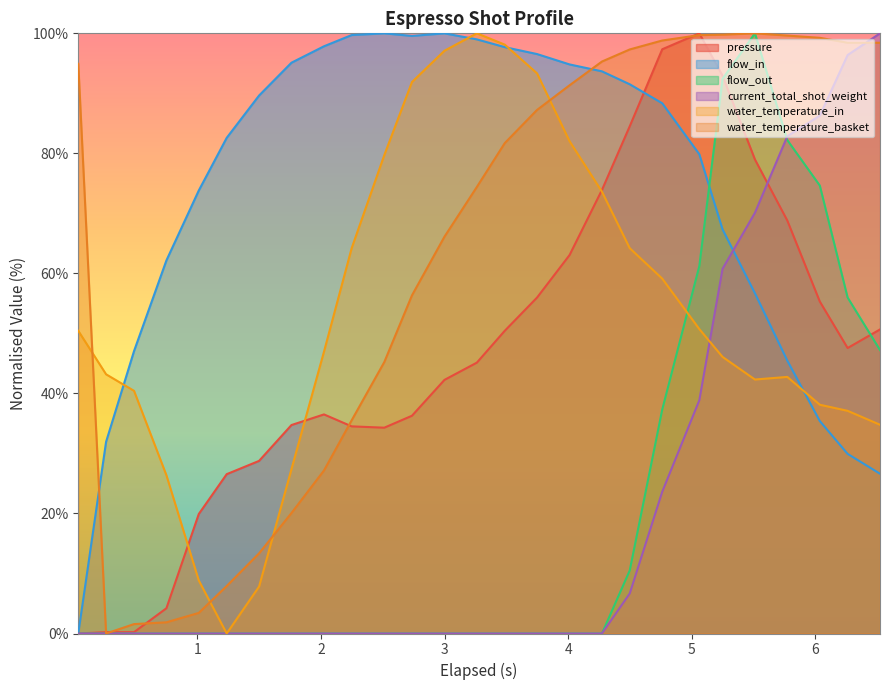

True or false: flow_in and water_temperature_basket cross at least once.

True